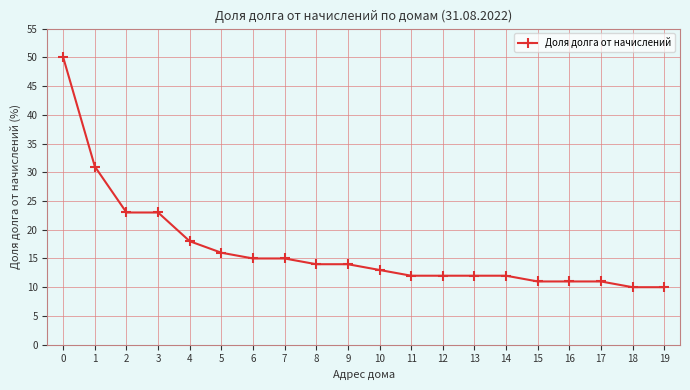

Reading left to right, transcribe all the data shown in this chart.

0=50	1=31	2=23	3=23	4=18	5=16	6=15	7=15	8=14	9=14	10=13	11=12	12=12	13=12	14=12	15=11	16=11	17=11	18=10	19=10